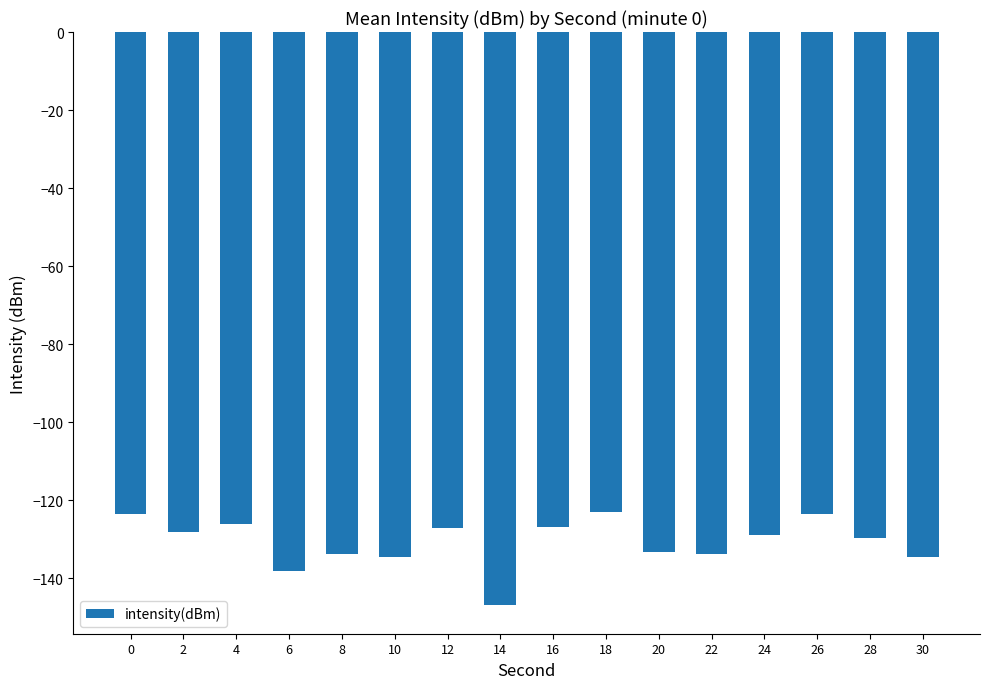

The value at 0 is -123.5. True or false?

True